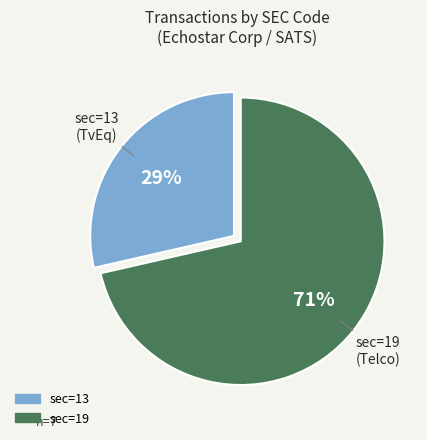

How many segments does this pie chart have?

2